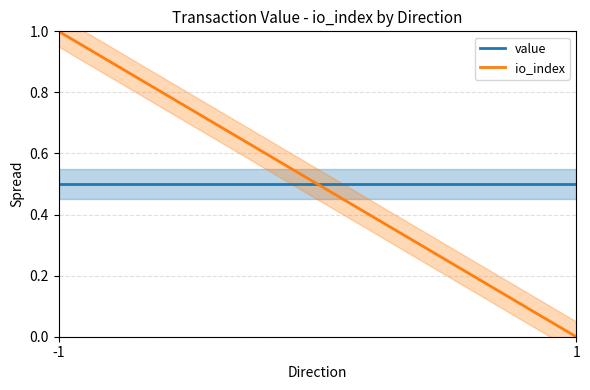

What is the minimum value for value?

0.5